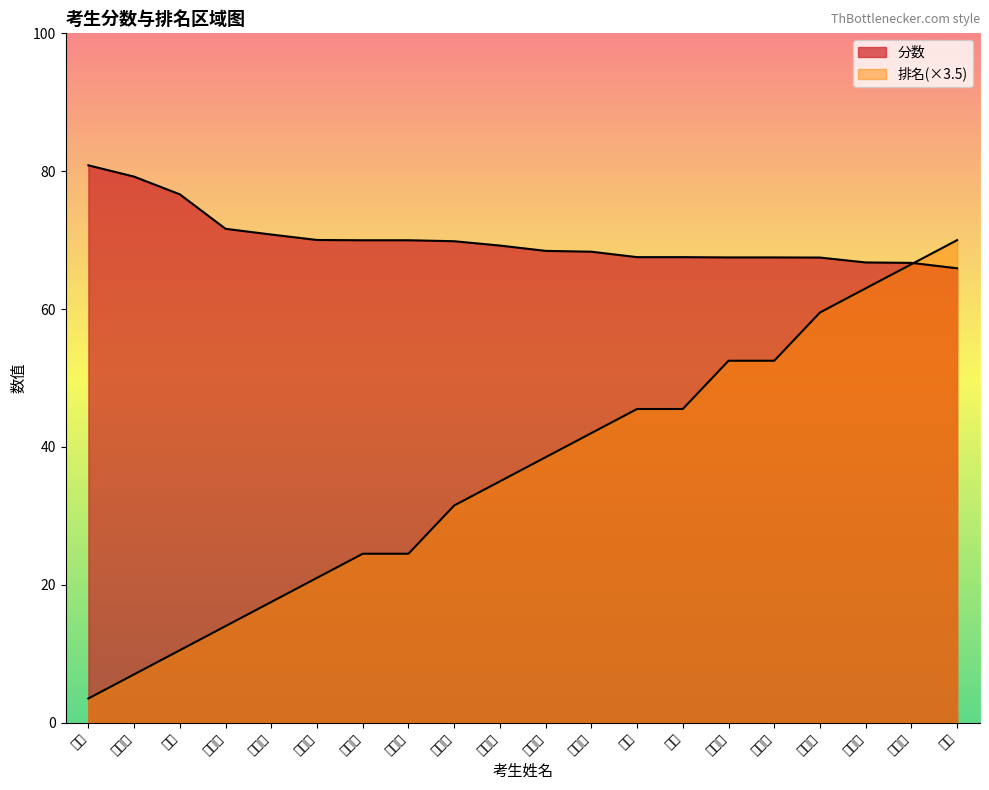

The value of 分数 at 曹婷 is 67.5. True or false?

True